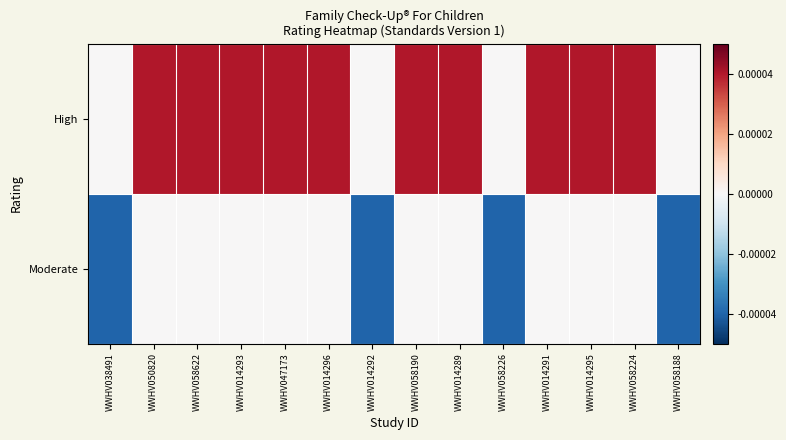

At how many categories does at least one series exceed 0?

10